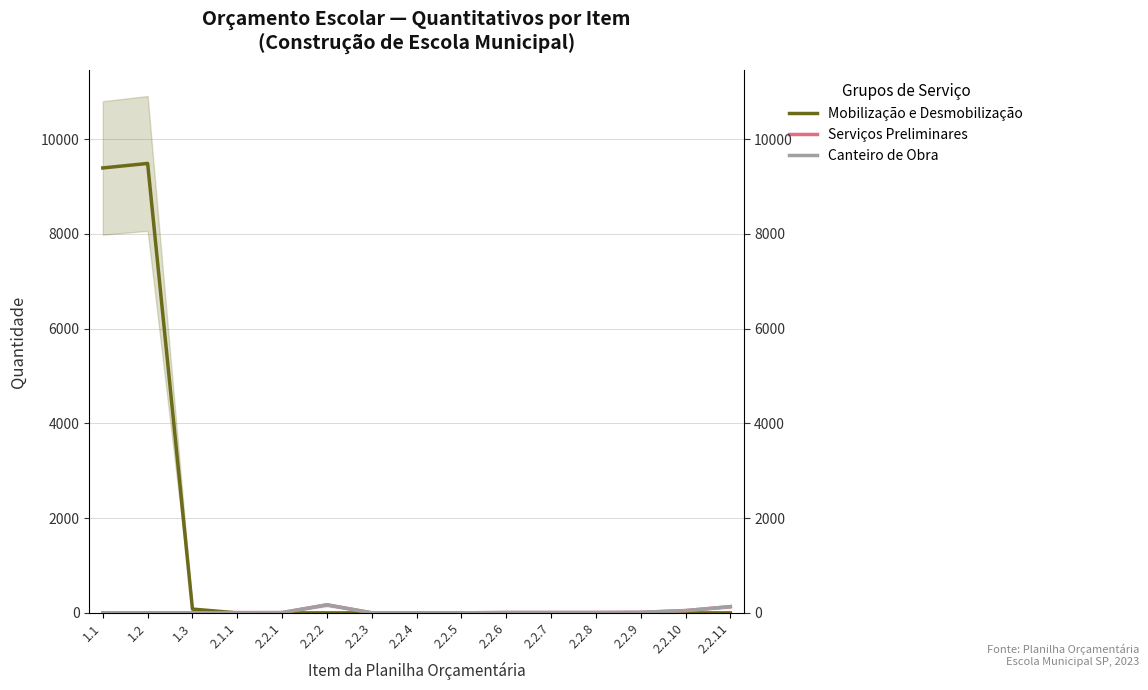

Does the chart have visible grid lines?

Yes